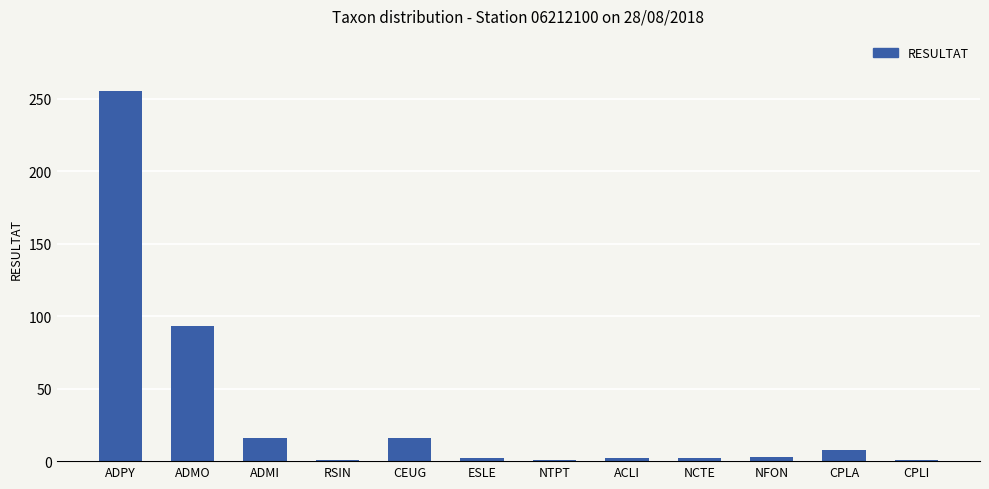

What is the maximum value shown in the chart?

255